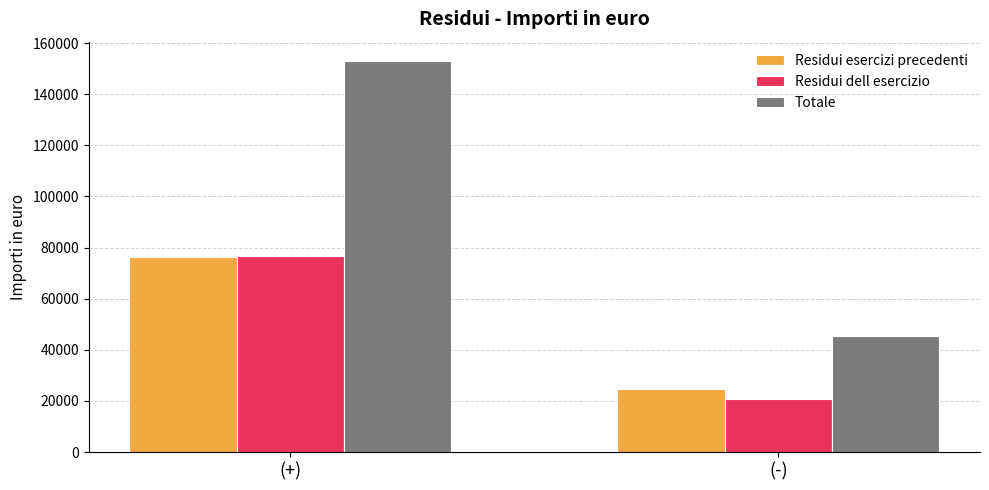

What is the total value across all series at (+)?

305821.9